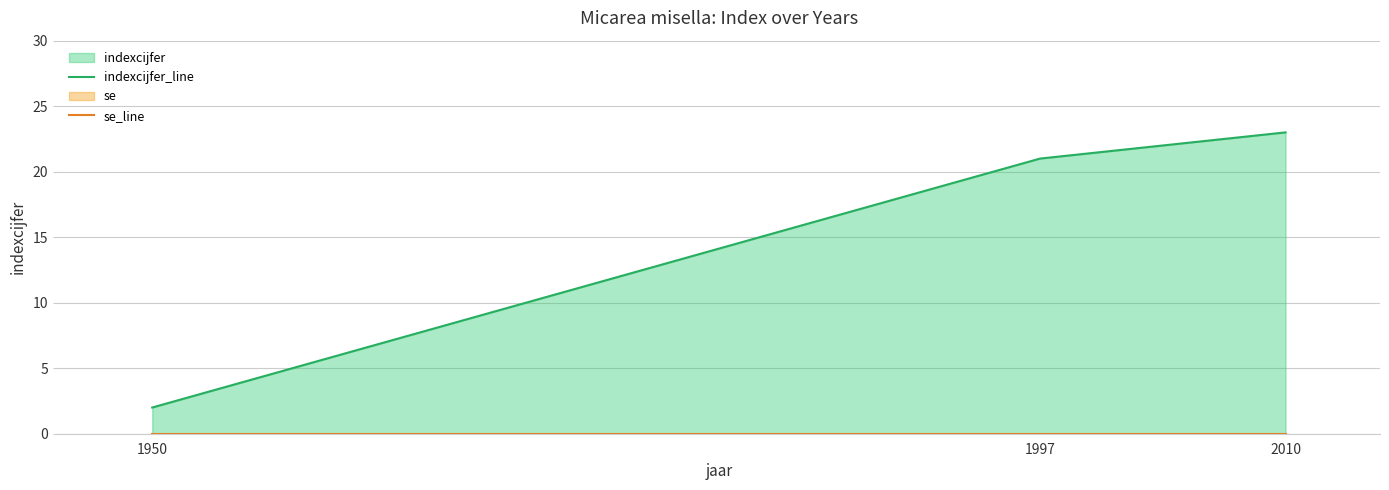

The indexcijfer_line series shows 21 at 1997. True or false?

True